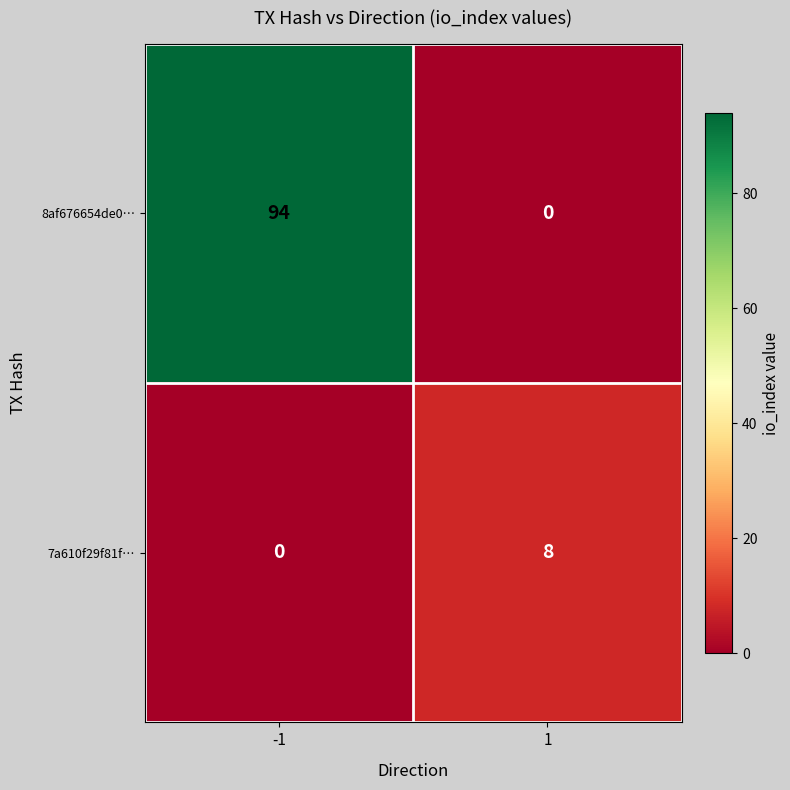

Reading right to left, list all the values displayed in this chart.

8af676654de0…: 0	94
7a610f29f81f…: 8	0